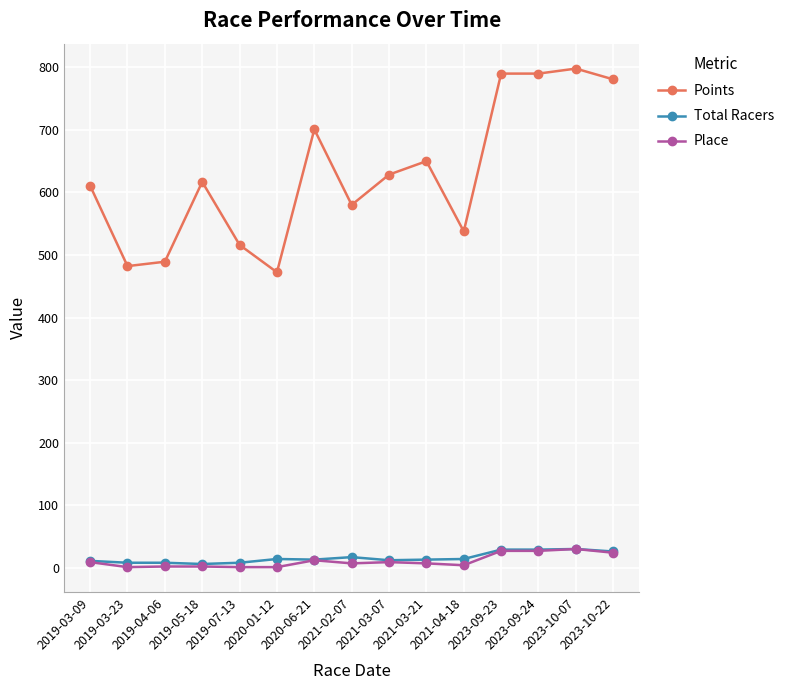

What is the greatest value displayed?

798.0